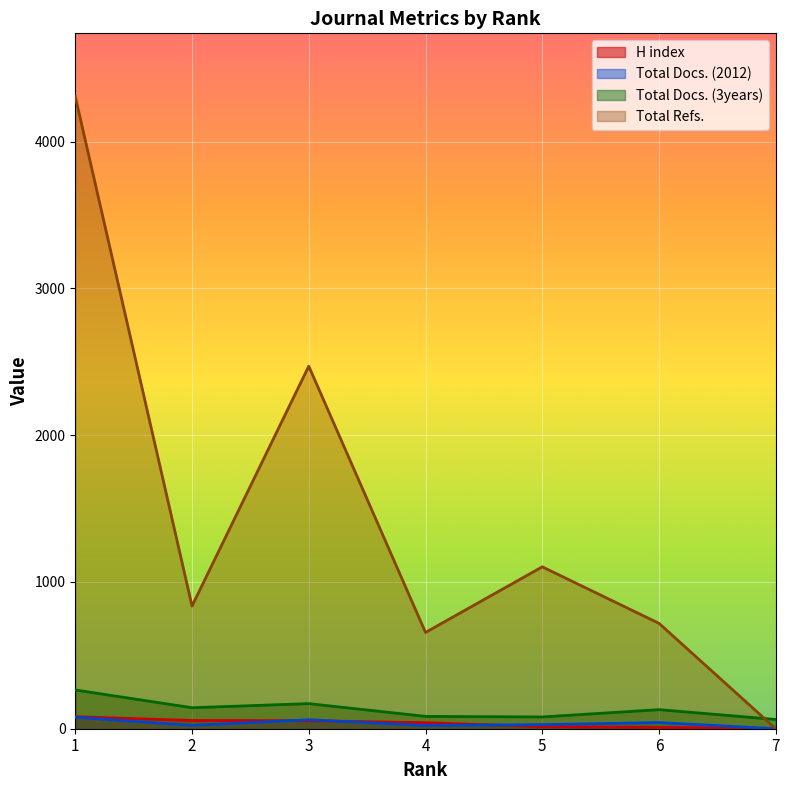

After their last crossing, which series has the higher values: Total Docs. (3years) or Total Refs.?

Total Docs. (3years)